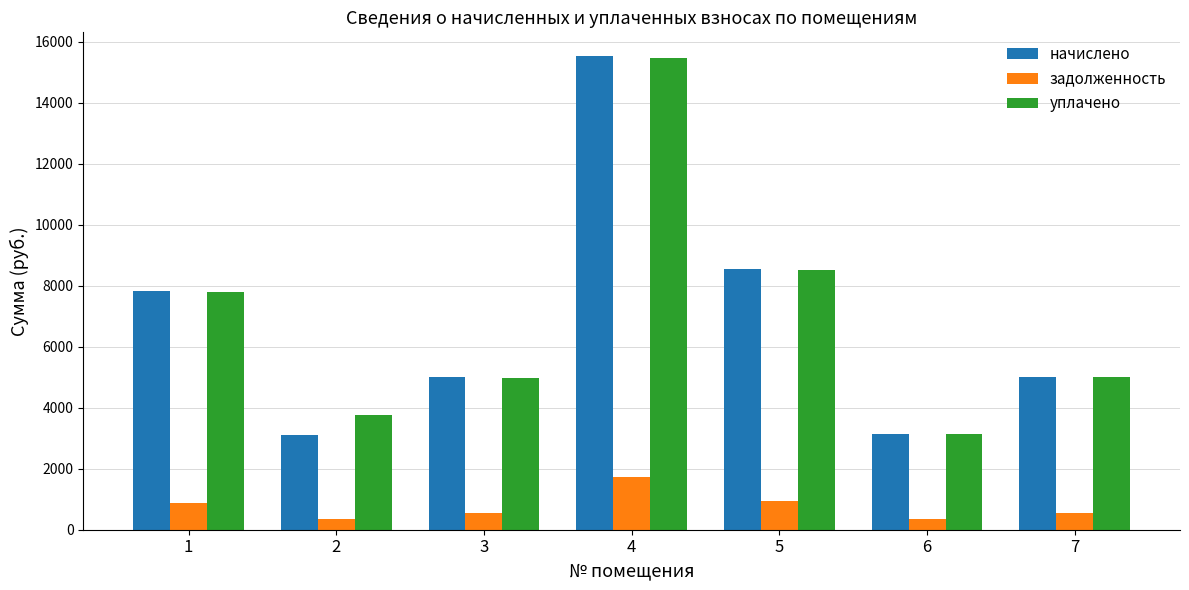

What is the maximum value for задолженность?

1725.3